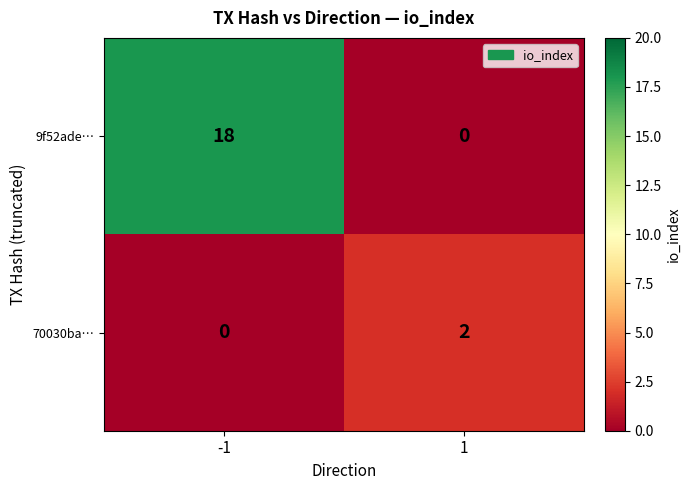

Reading right to left, transcribe all the data shown in this chart.

9f52ade…: 1=0	-1=18
70030ba…: 1=2	-1=0